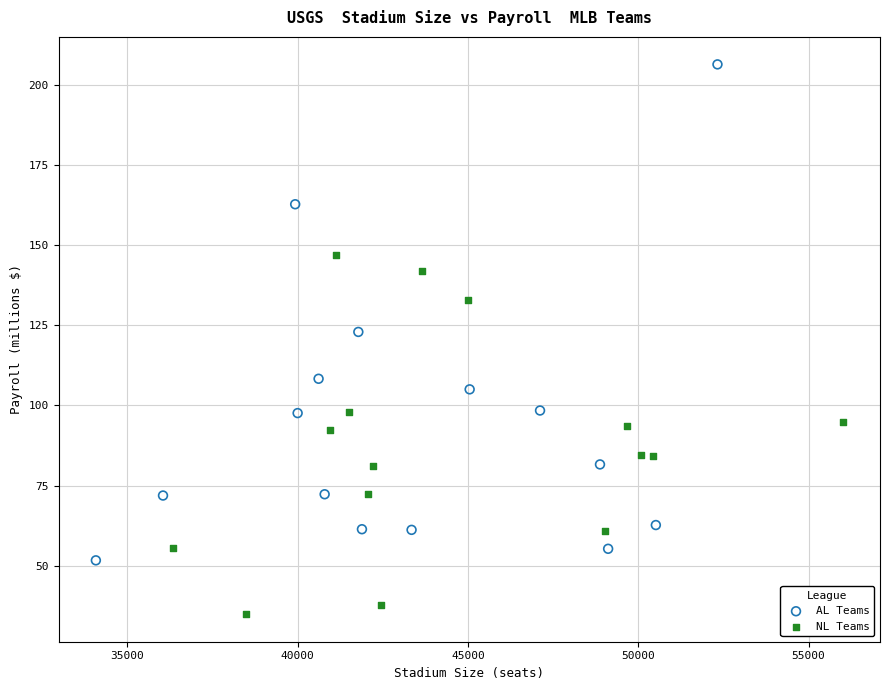

Which series reaches the maximum Y coordinate?

AL Teams